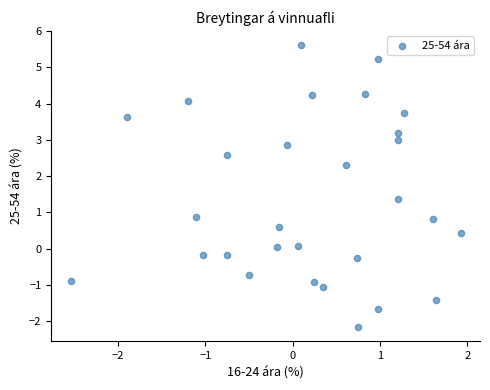

What is the range of X values (max minus min)?

4.5